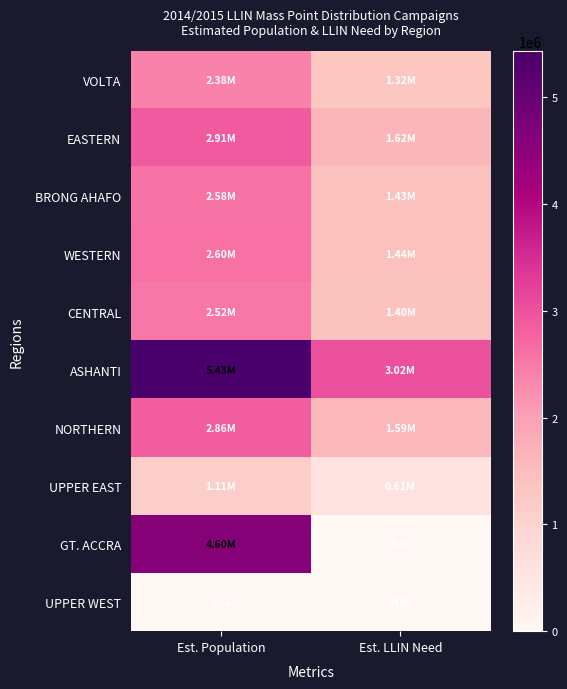

Reading left to right, what are all the values shown in this chart?

VOLTA: Est. Population=2384939.7	Est. LLIN Need=1324966.5
EASTERN: Est. Population=2907214.8	Est. LLIN Need=1615119.3
BRONG AHAFO: Est. Population=2576625.1	Est. LLIN Need=1431458.4
WESTERN: Est. Population=2597701.0	Est. LLIN Need=1443167.2
CENTRAL: Est. Population=2515605.4	Est. LLIN Need=1397558.5
ASHANTI: Est. Population=5434996.0	Est. LLIN Need=3019442.2
NORTHERN: Est. Population=2860446.9	Est. LLIN Need=1589137.1
UPPER EAST: Est. Population=1105385.3	Est. LLIN Need=614102.9
GT. ACCRA: Est. Population=4603793.1	Est. LLIN Need=0.0
UPPER WEST: Est. Population=0.0	Est. LLIN Need=0.0